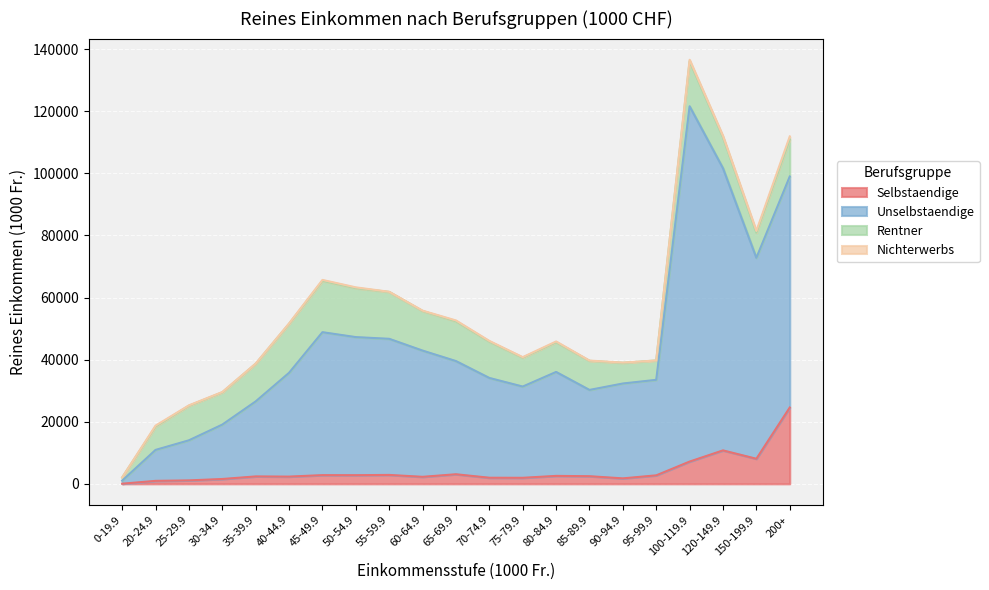

Is the value of Unselbstaendige at 80-84.9 greater than the value of Selbstaendige at 80-84.9?

Yes